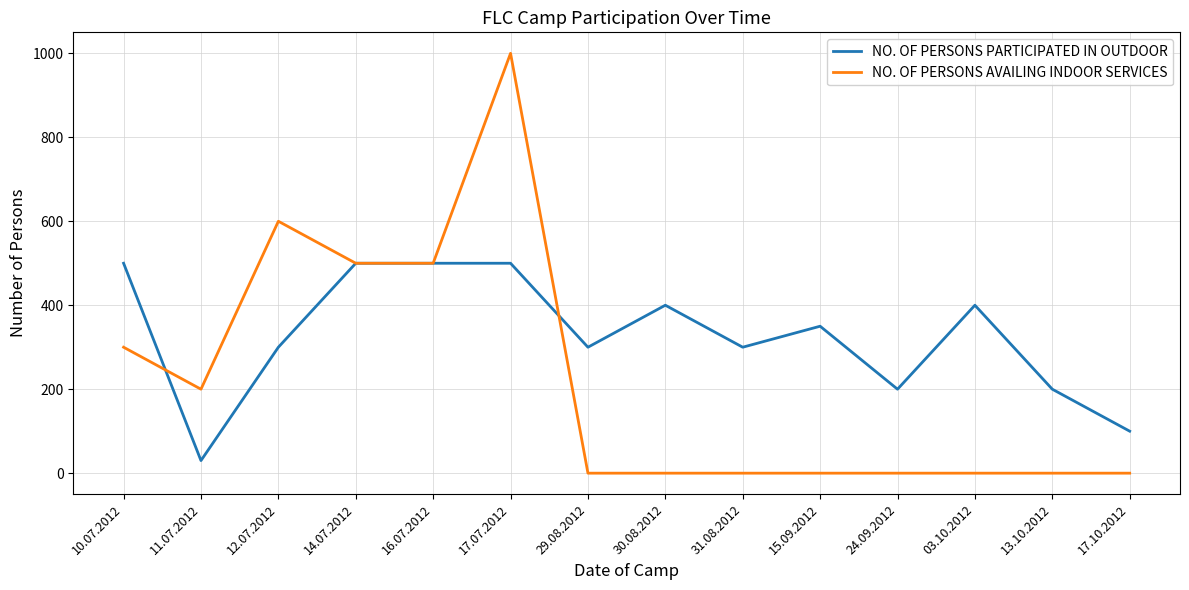

How many lines are shown in the chart?

2